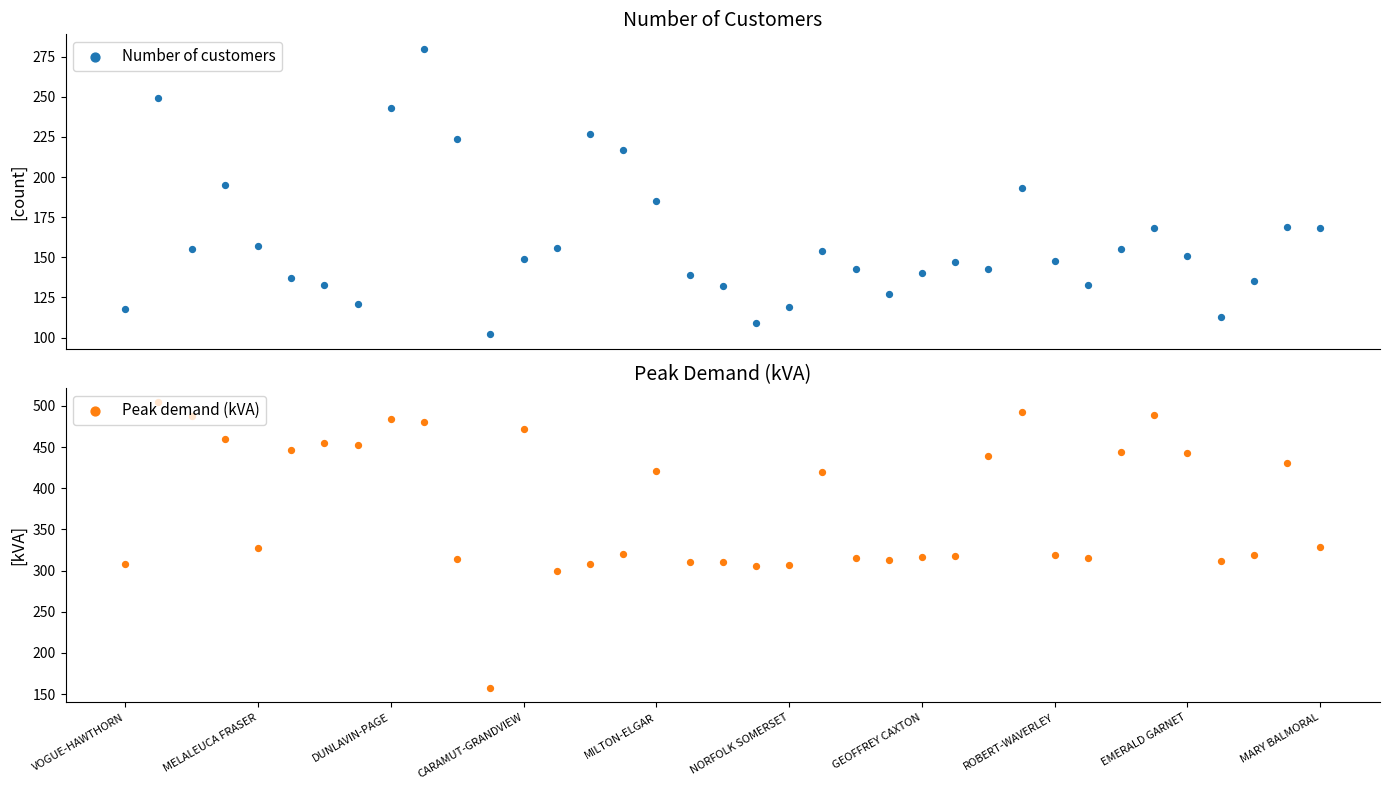

Which series has the largest total across all categories?

Peak demand (kVA)